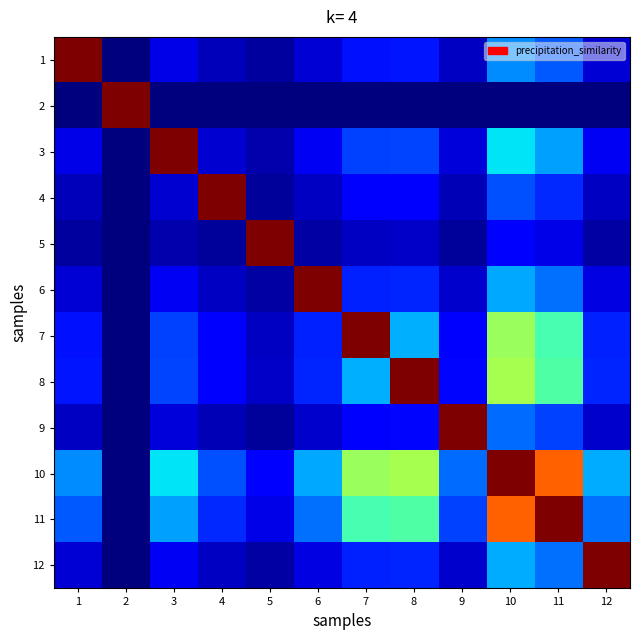

Rank the series at 9 from highest to lowest value.

9, 10, 11, 8, 7, 3, 12, 6, 1, 4, 5, 2